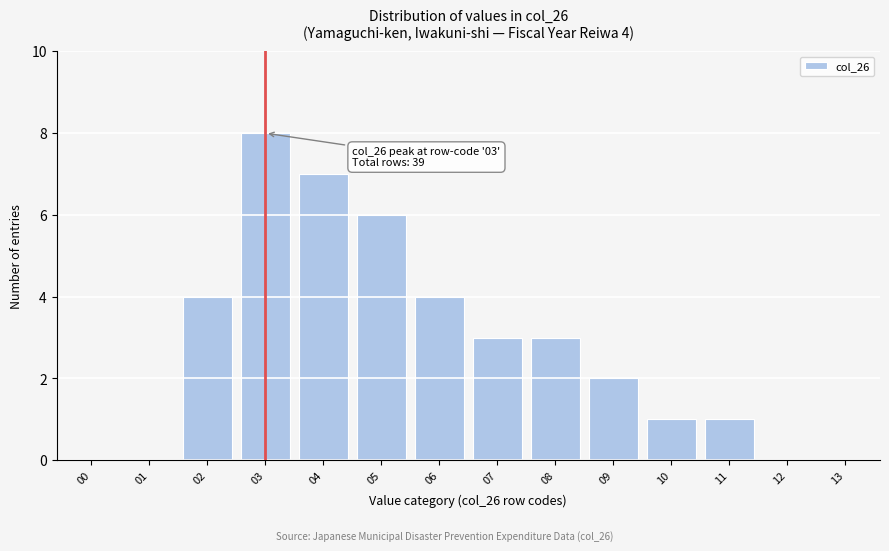

Reading left to right, list all the values displayed in this chart.

00=0	01=0	02=4	03=8	04=7	05=6	06=4	07=3	08=3	09=2	10=1	11=1	12=0	13=0